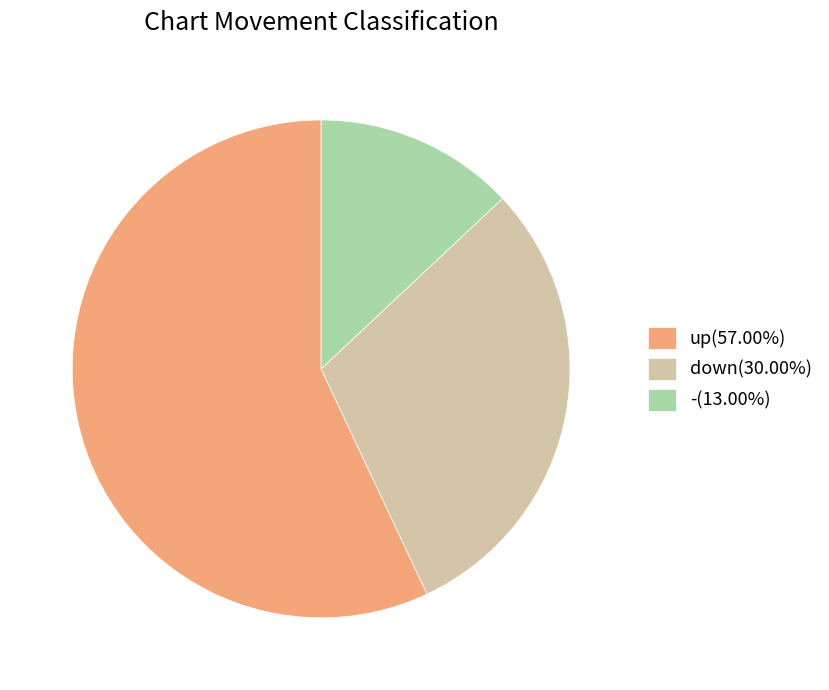

Is there a majority slice in this chart?

Yes